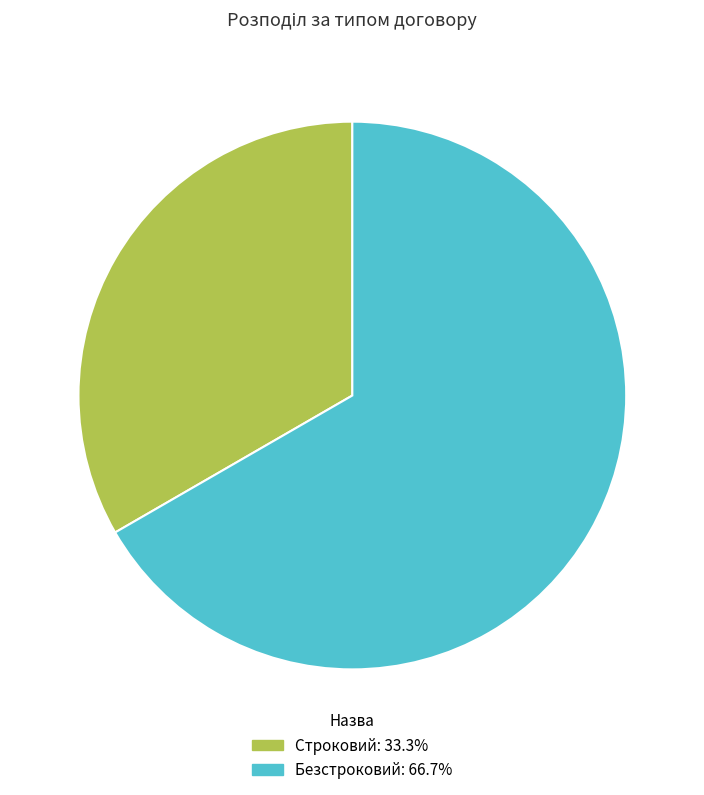

Is Безстроковий the majority of the pie?

Yes